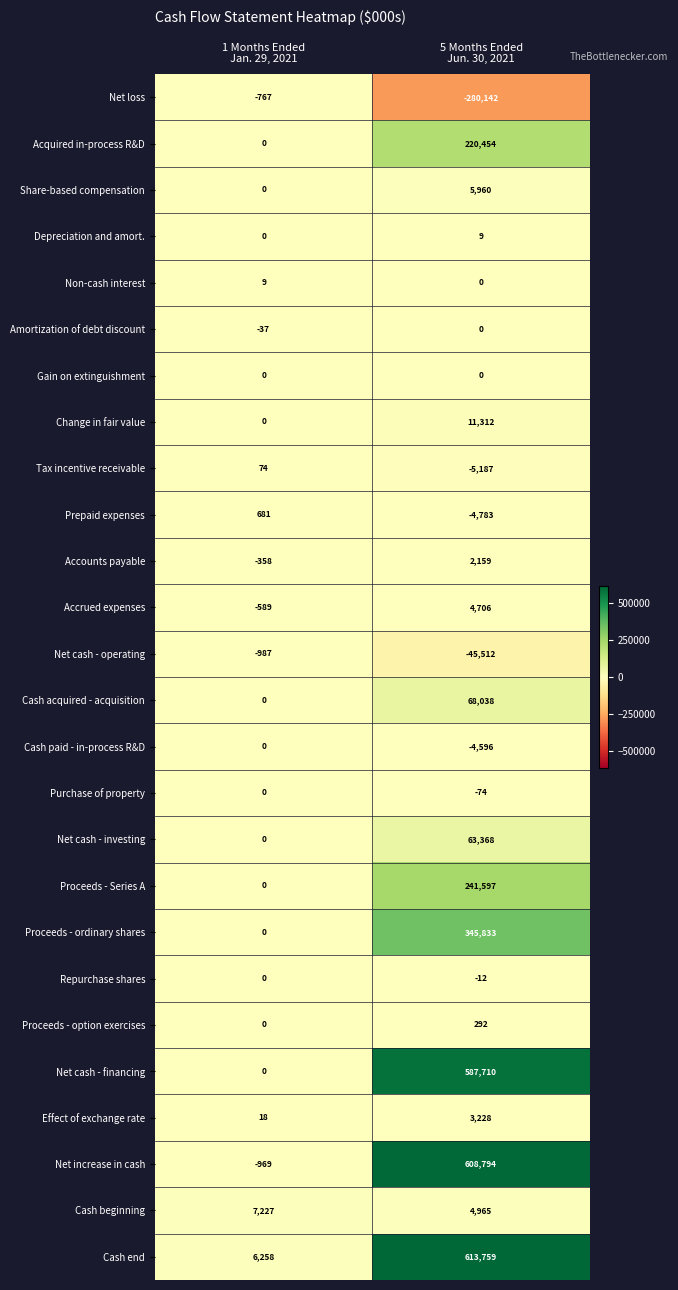

What is the difference between the maximum and minimum values in the Non-cash interest series?

9